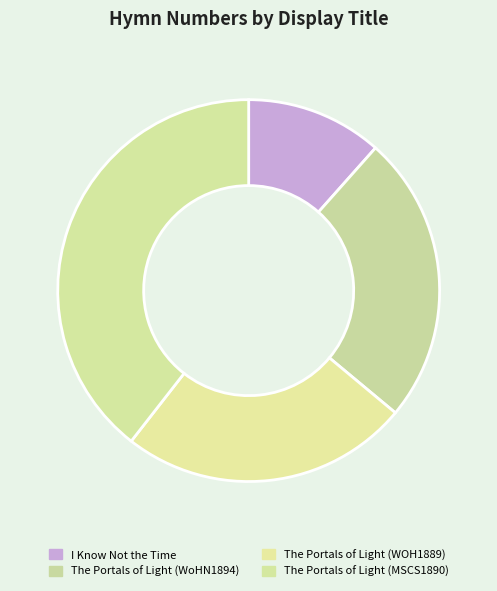

Is there a majority slice in this chart?

No